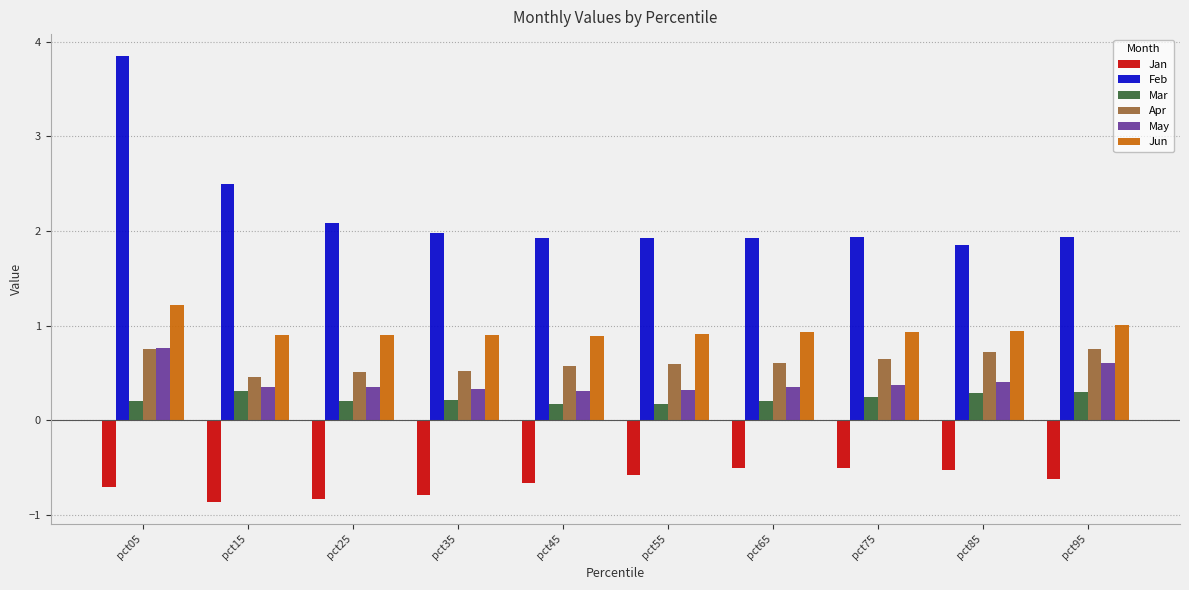

Which category has the highest value in the Jun series?

pct05